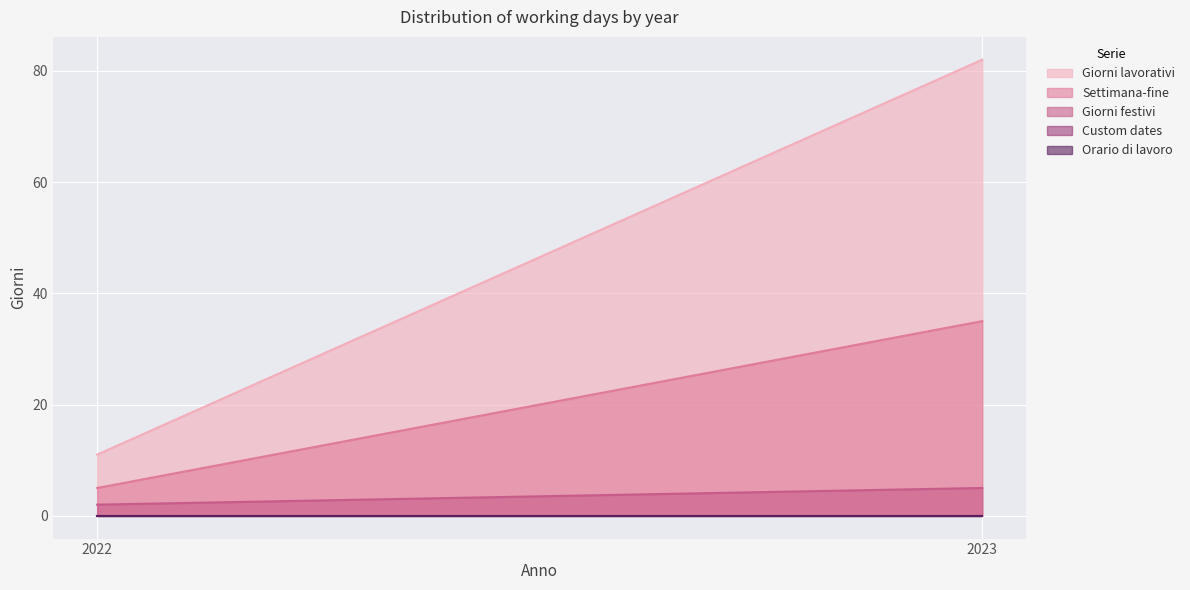

Rank the categories by Settimana-fine value from highest to lowest.

2023, 2022